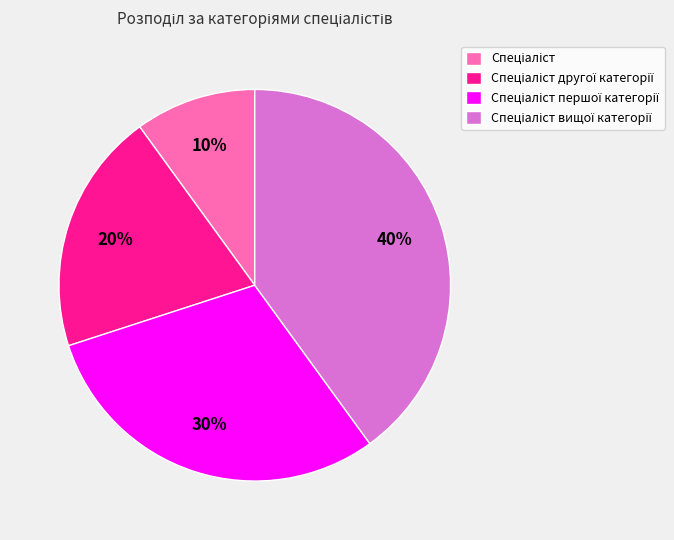

Does any single category account for the majority?

No